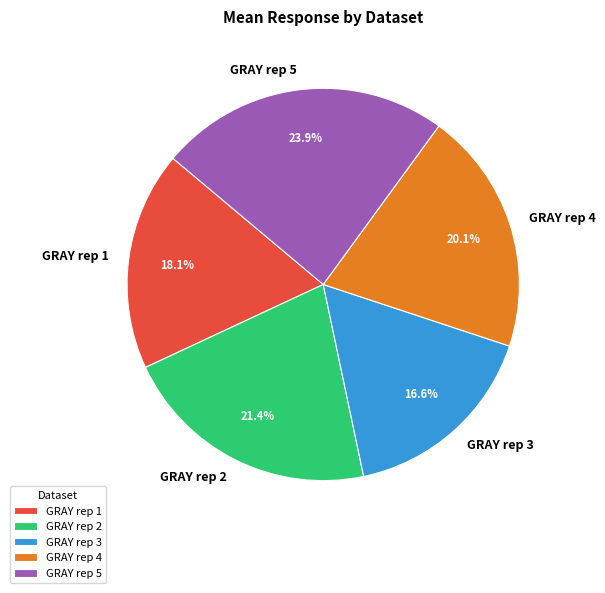

Is the sum of GRAY rep 4 and GRAY rep 3 greater than half?

No